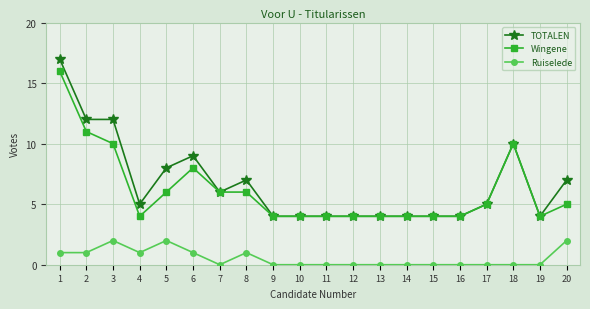

Reading right to left, transcribe all the data shown in this chart.

TOTALEN: 7	4	10	5	4	4	4	4	4	4	4	4	7	6	9	8	5	12	12	17
Wingene: 5	4	10	5	4	4	4	4	4	4	4	4	6	6	8	6	4	10	11	16
Ruiselede: 2	0	0	0	0	0	0	0	0	0	0	0	1	0	1	2	1	2	1	1